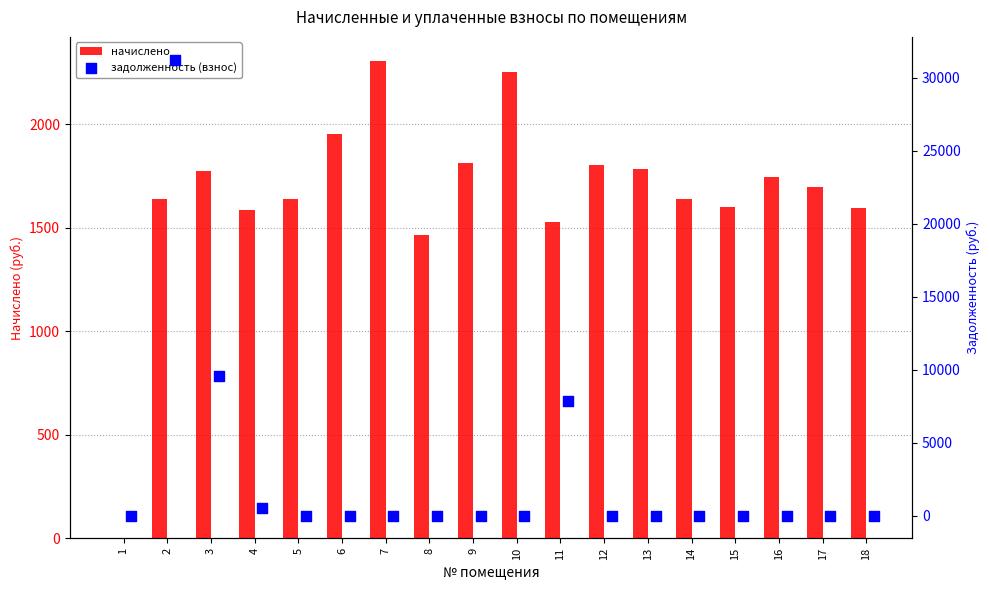

Which series has the widest spread of Y values?

задолженность (взнос)